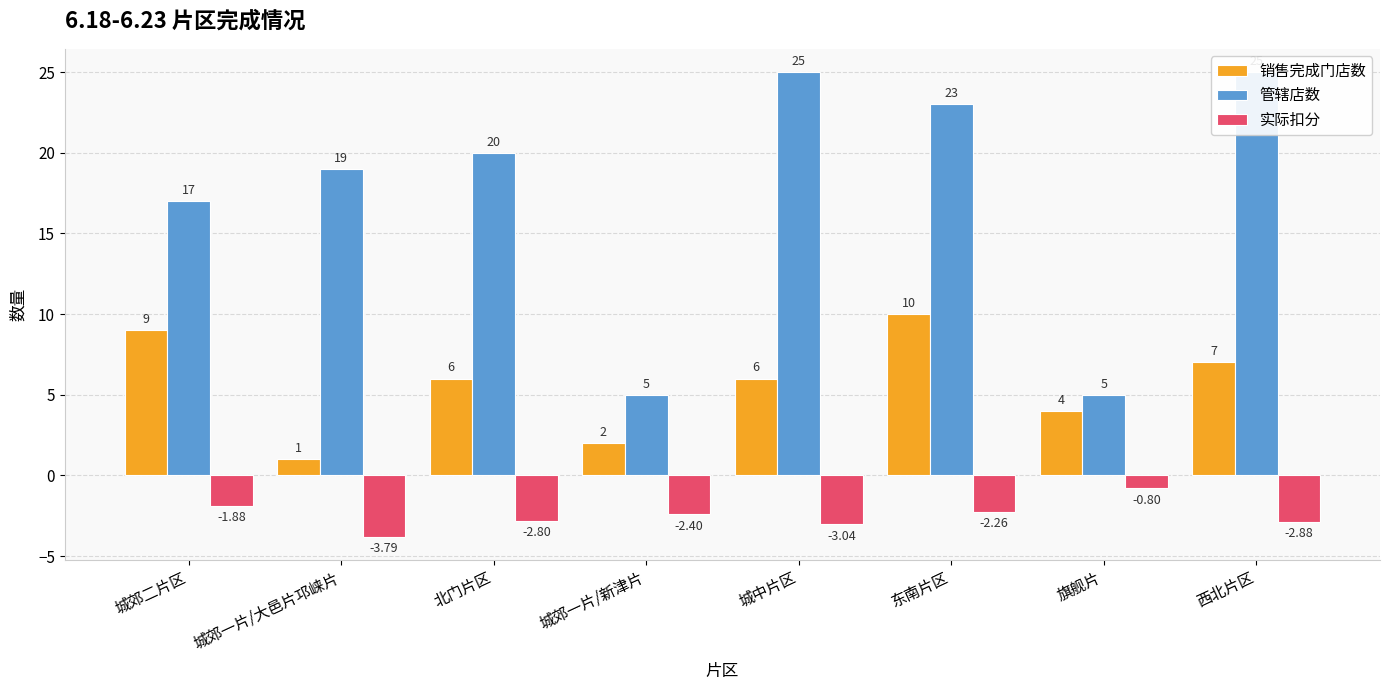

Which has a higher value, 旗舰片 or 城郊一片/新津片?

旗舰片